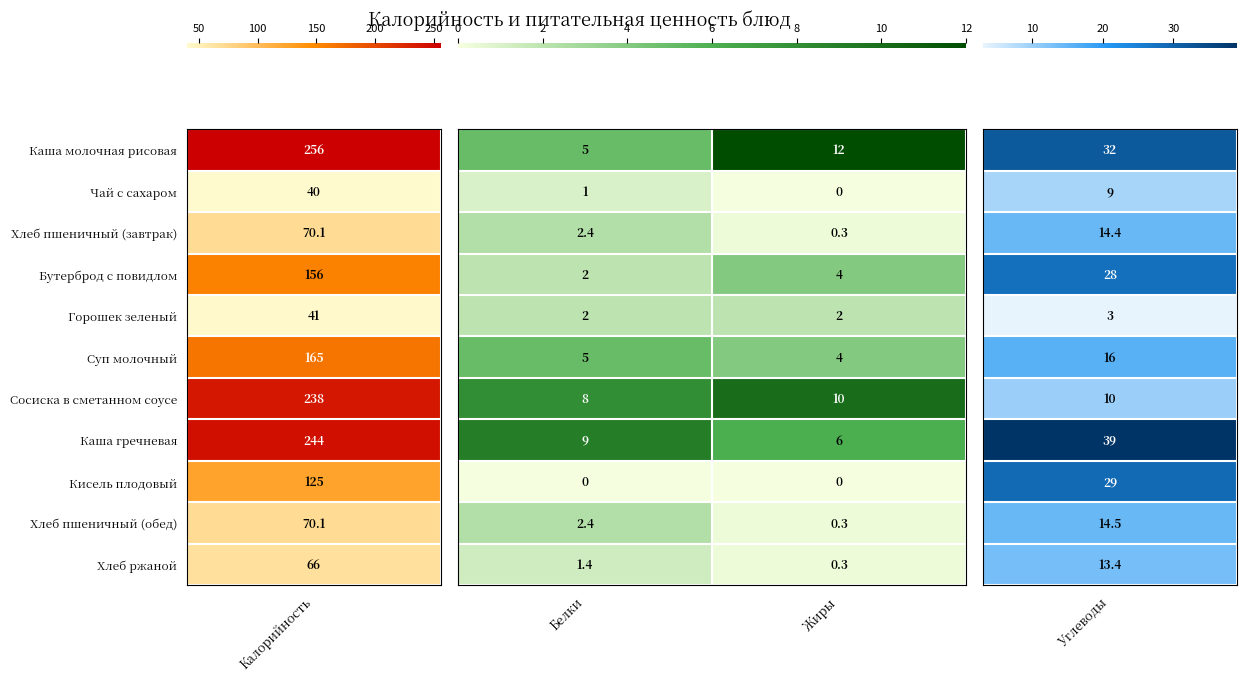

Which label corresponds to the largest value in the chart?

Жиры